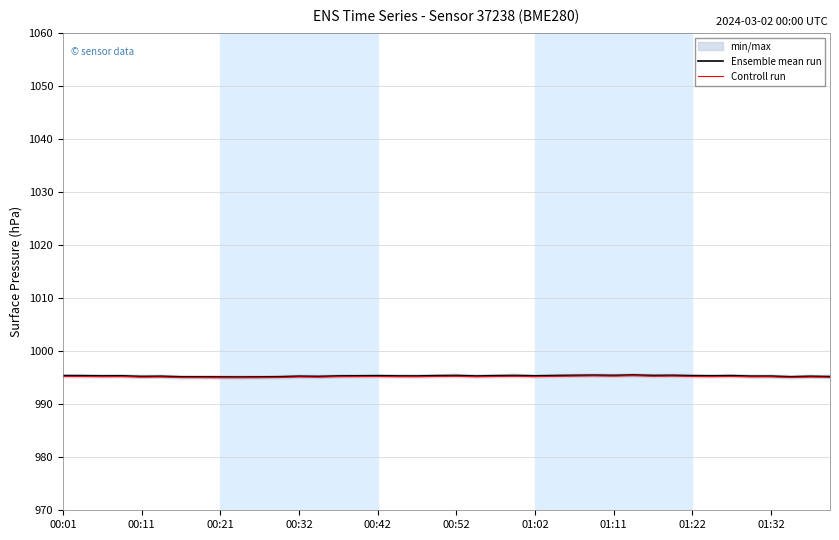

What is the greatest value displayed?

995.5